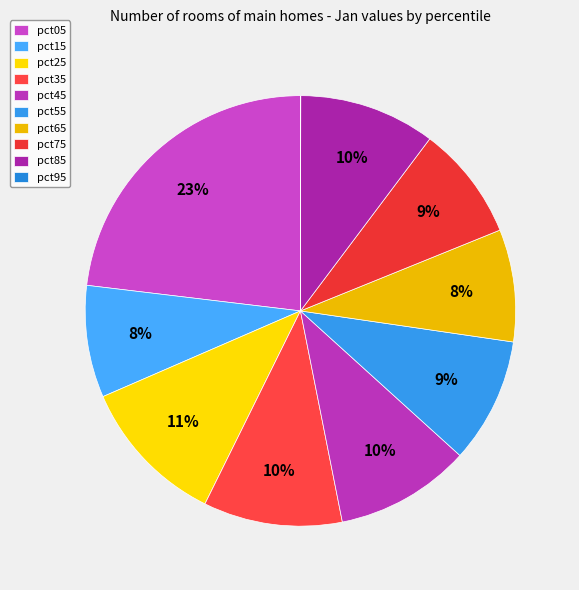

How many segments does this pie chart have?

10